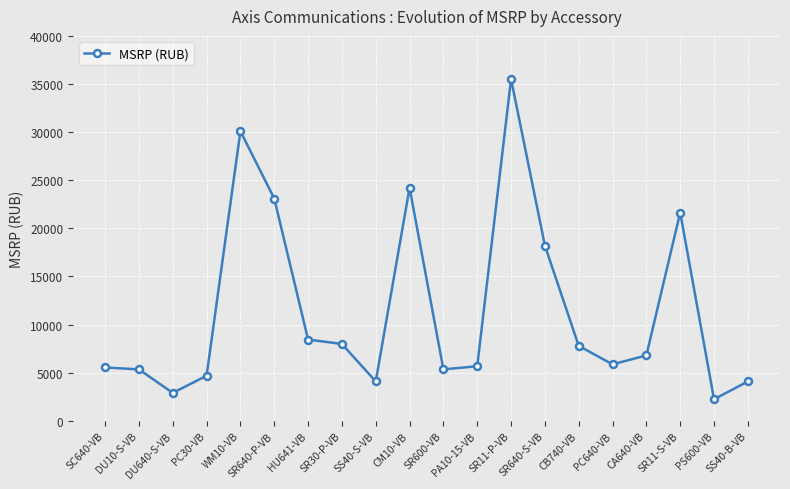

What is the difference between the values at SS40-S-VB and SR11-S-VB?

17556